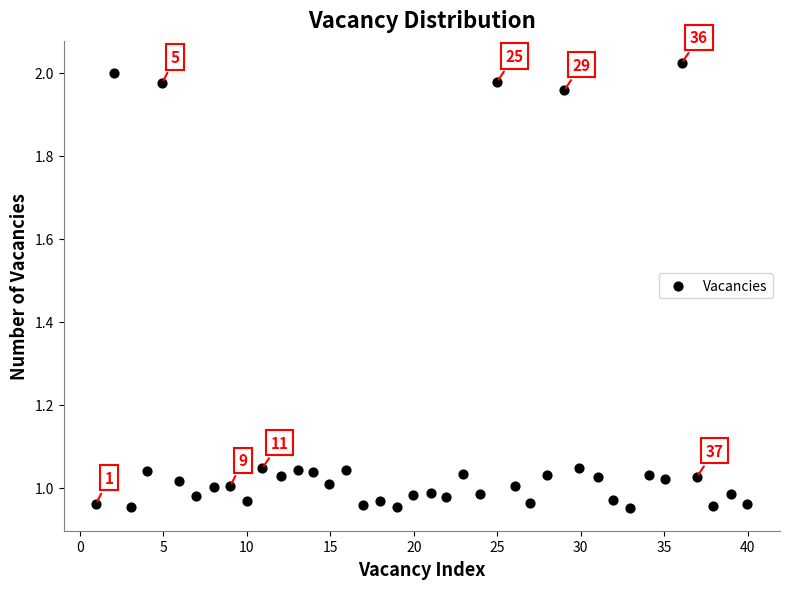

What is the range of X values (max minus min)?

39.0